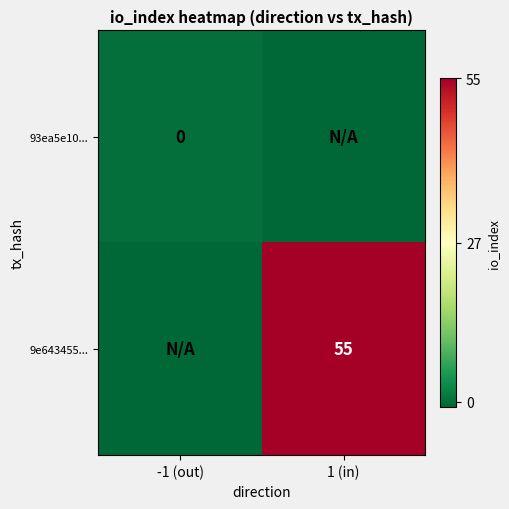

The value of 9e643455... at 1 (in) is 55. True or false?

True